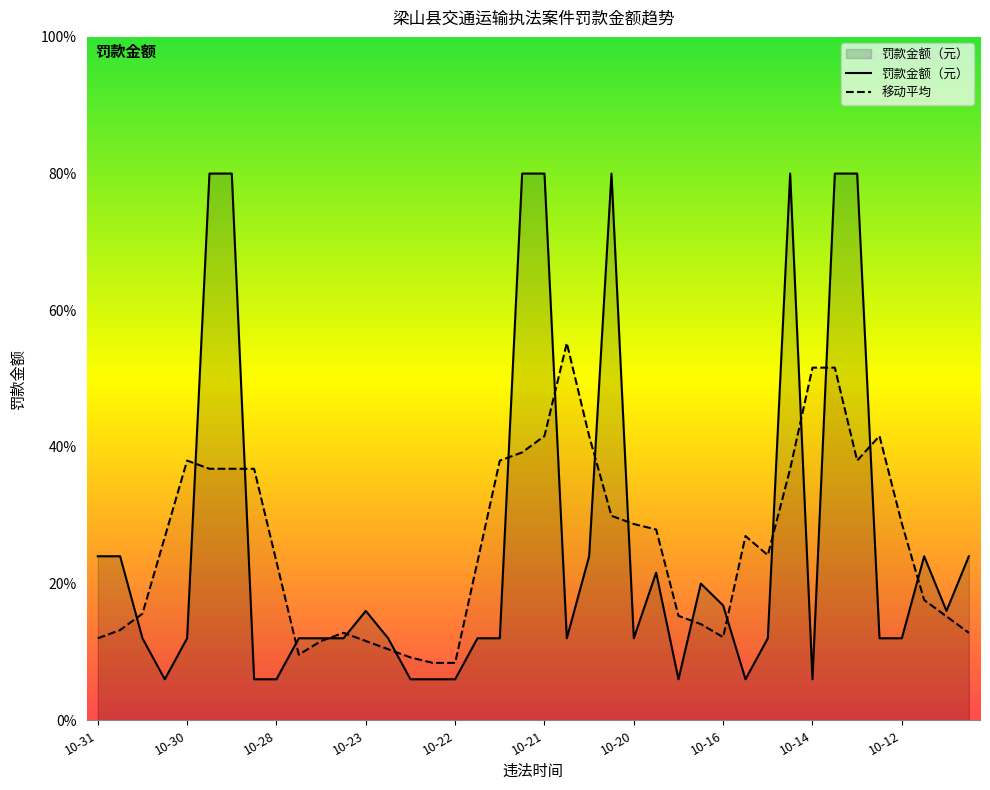

Where is the data nearest to the value 10750?

10-31